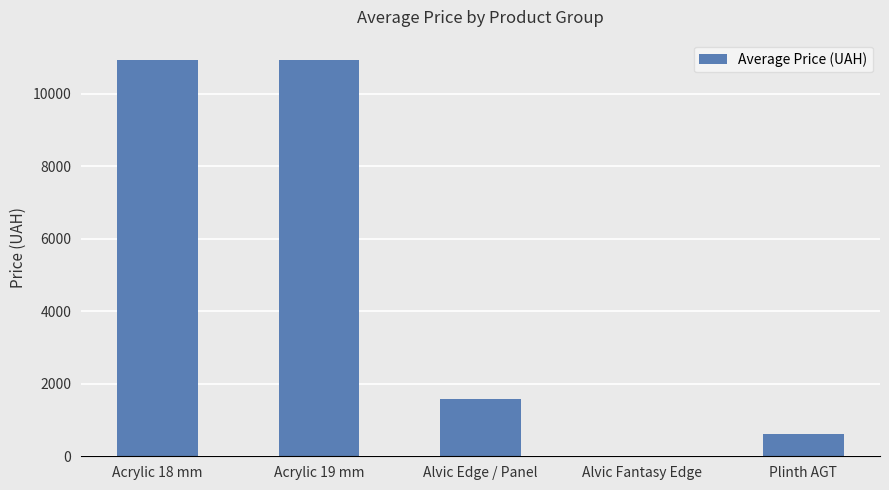

What is the maximum value shown in the chart?

10952.0